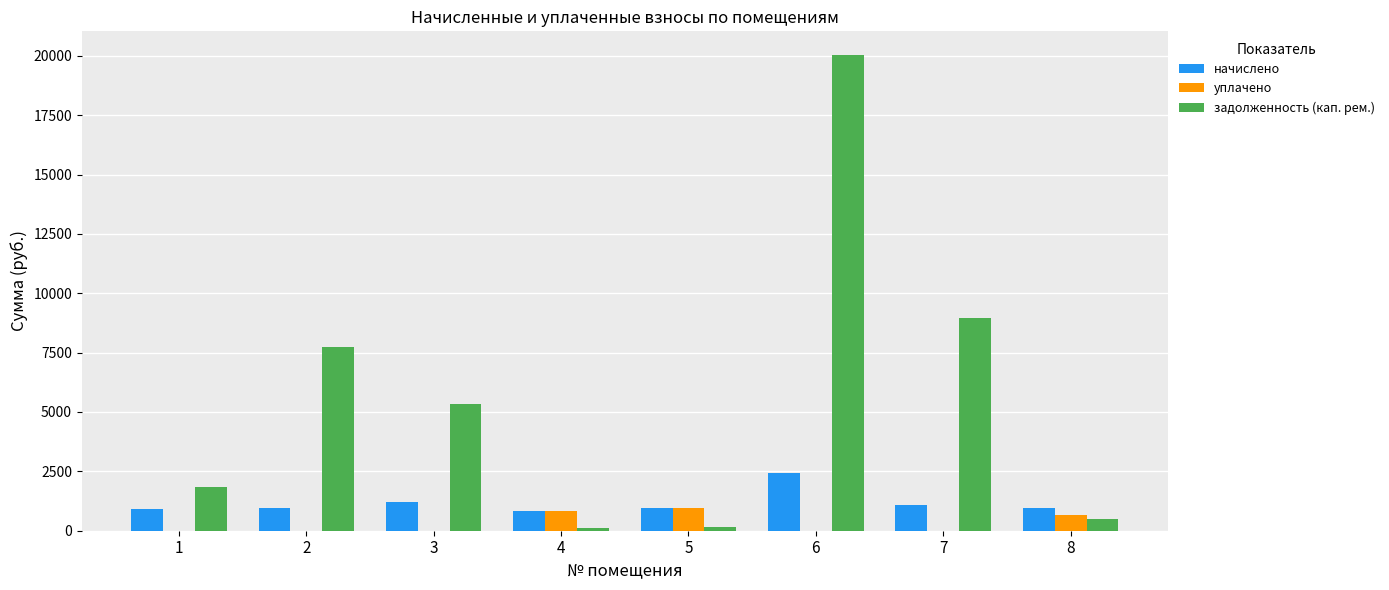

What is the sum of all уплачено values?

2438.3